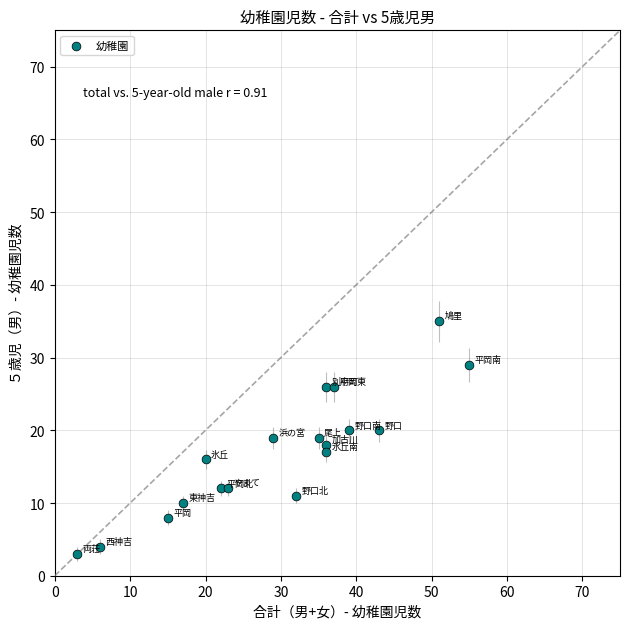

What is the range of Y values (max minus min)?

32